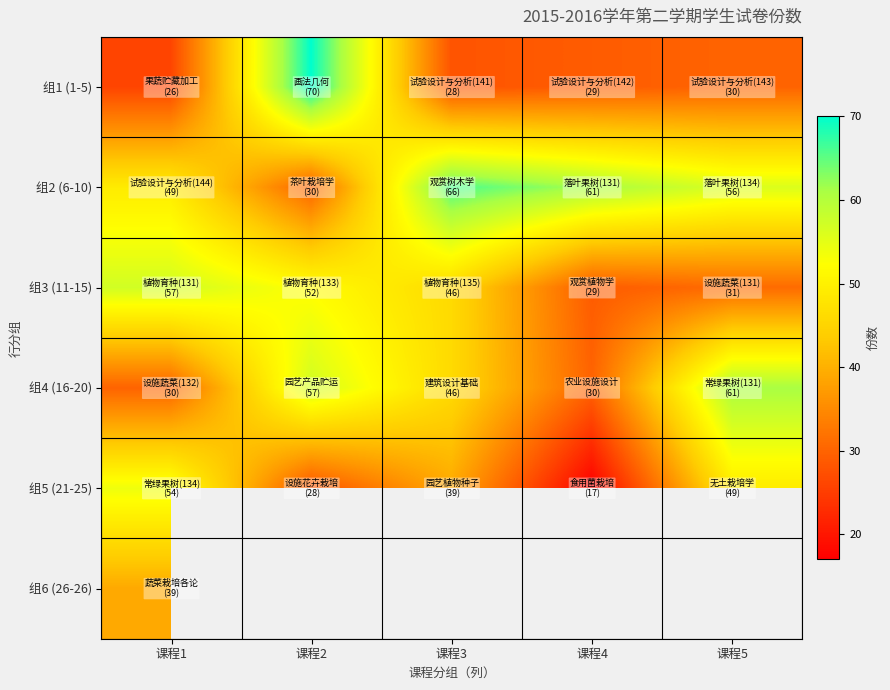

Which category has the lowest value in the 组3 (11-15) series?

课程4